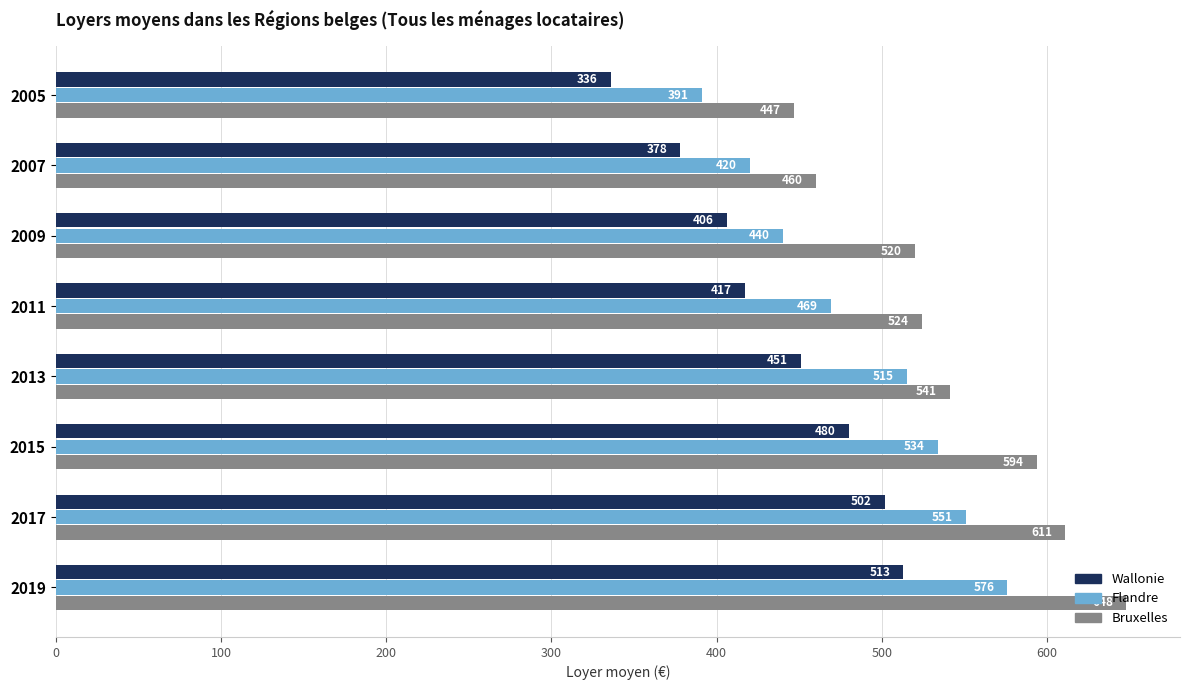

The Flandre series shows 799 at 2017. True or false?

False